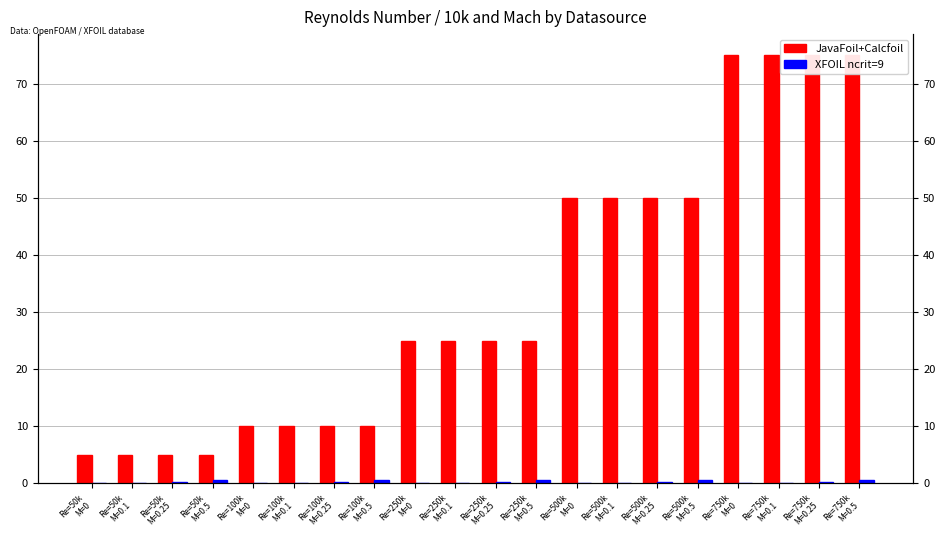

Which series has the widest spread of values?

JavaFoil+Calcfoil